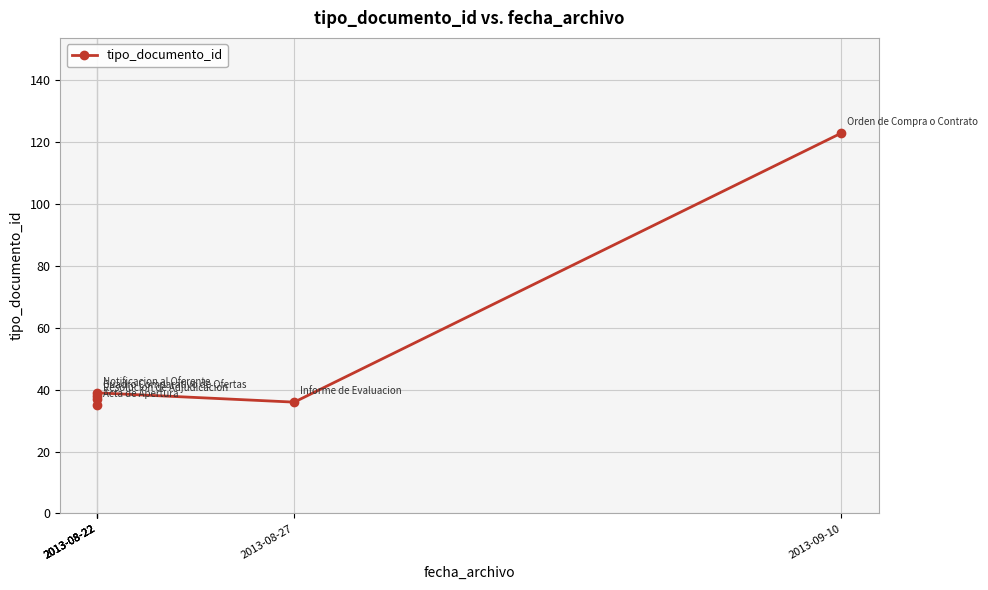

Rank the categories by value from highest to lowest.

2013-09-10, 2013-08-22, 2013-08-22, 2013-08-22, 2013-08-27, 2013-08-22